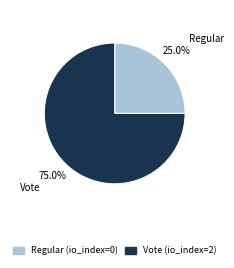

Which has a higher value, Vote or Regular?

Vote